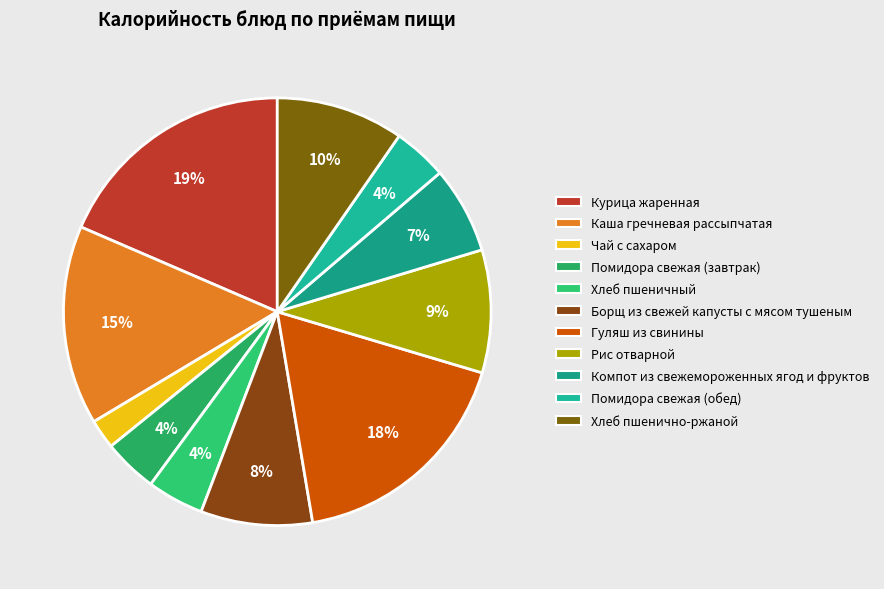

Does Помидора свежая (обед) account for over 50% of the chart?

No